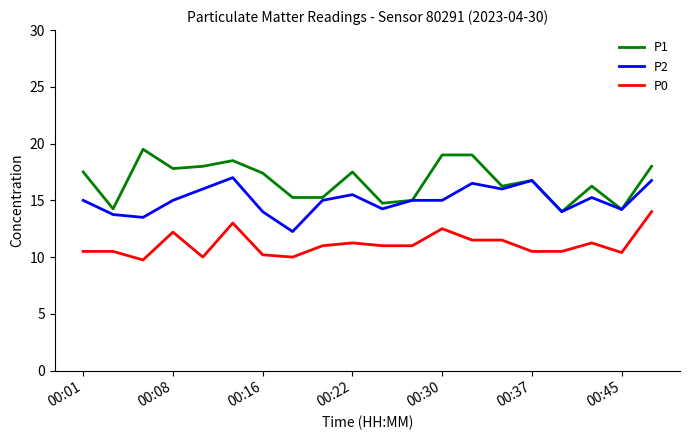

What are all the series names shown in the legend?

P1, P2, P0